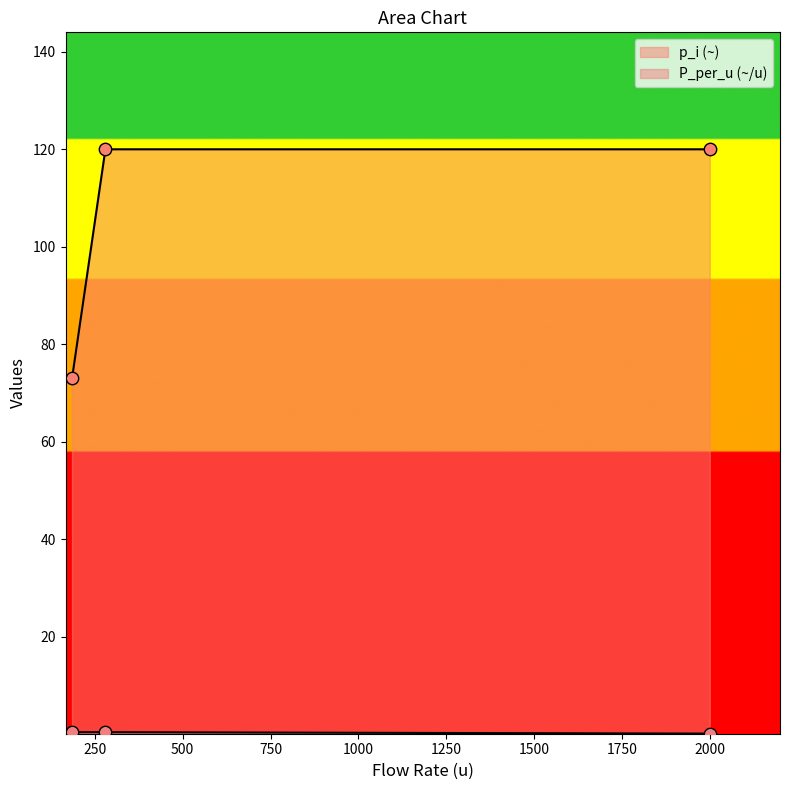

Which series has the largest total across all categories?

p_i